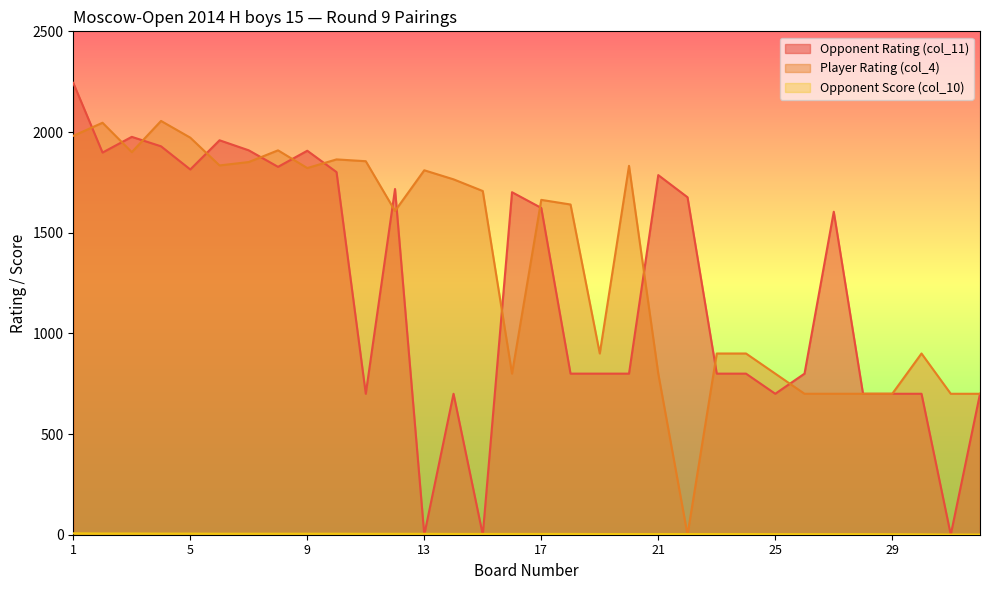

How many categories are shown in the chart?

32